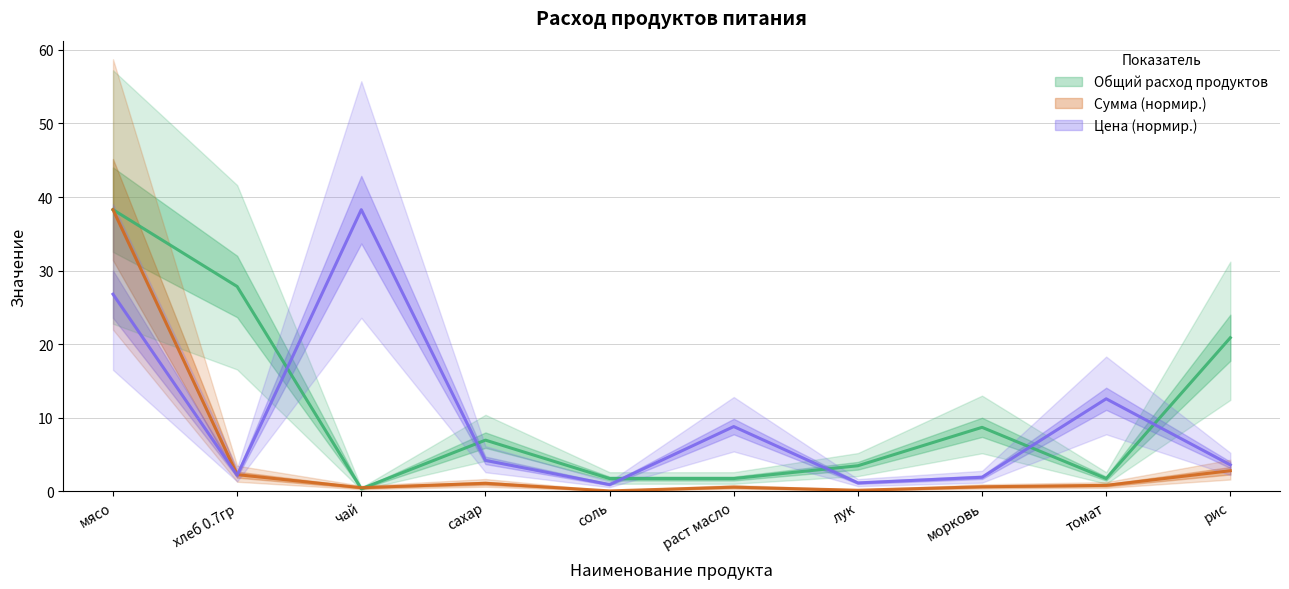

How many data points in Цена are less than 4?

5